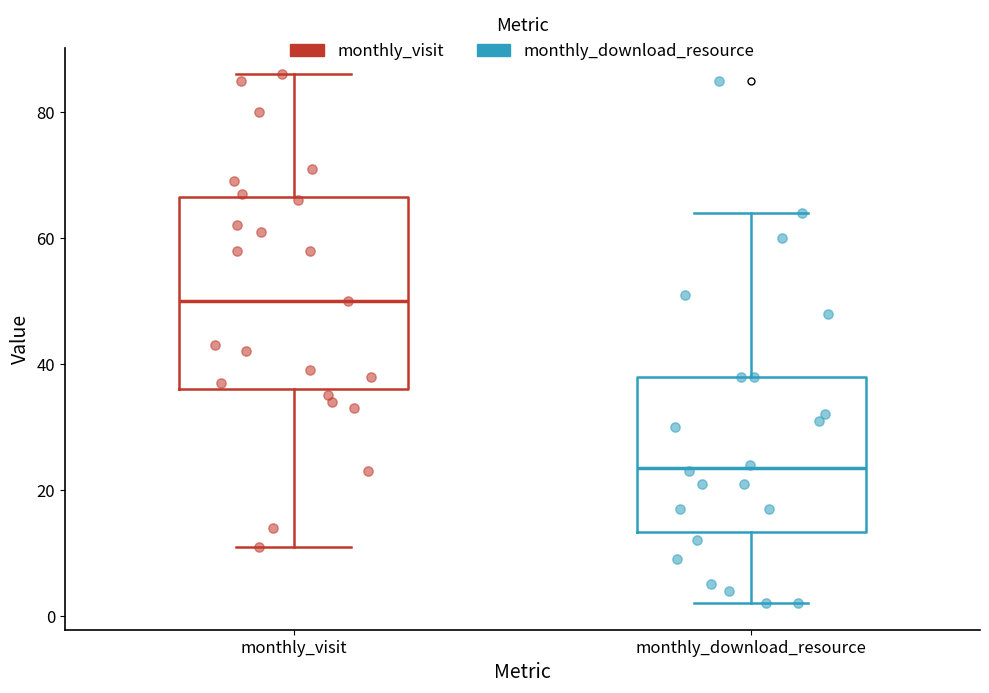

Reading left to right, read every box against the y-axis: the position of its median line, the range the box covers, and the ends of its whiskers. The values are not printed on the chart, so give them approximately, as read against the axis.

monthly_visit: median 50, box 36 to 66, whiskers 12 to 86
monthly_download_resource: median 24, box 14 to 38, whiskers 2 to 64